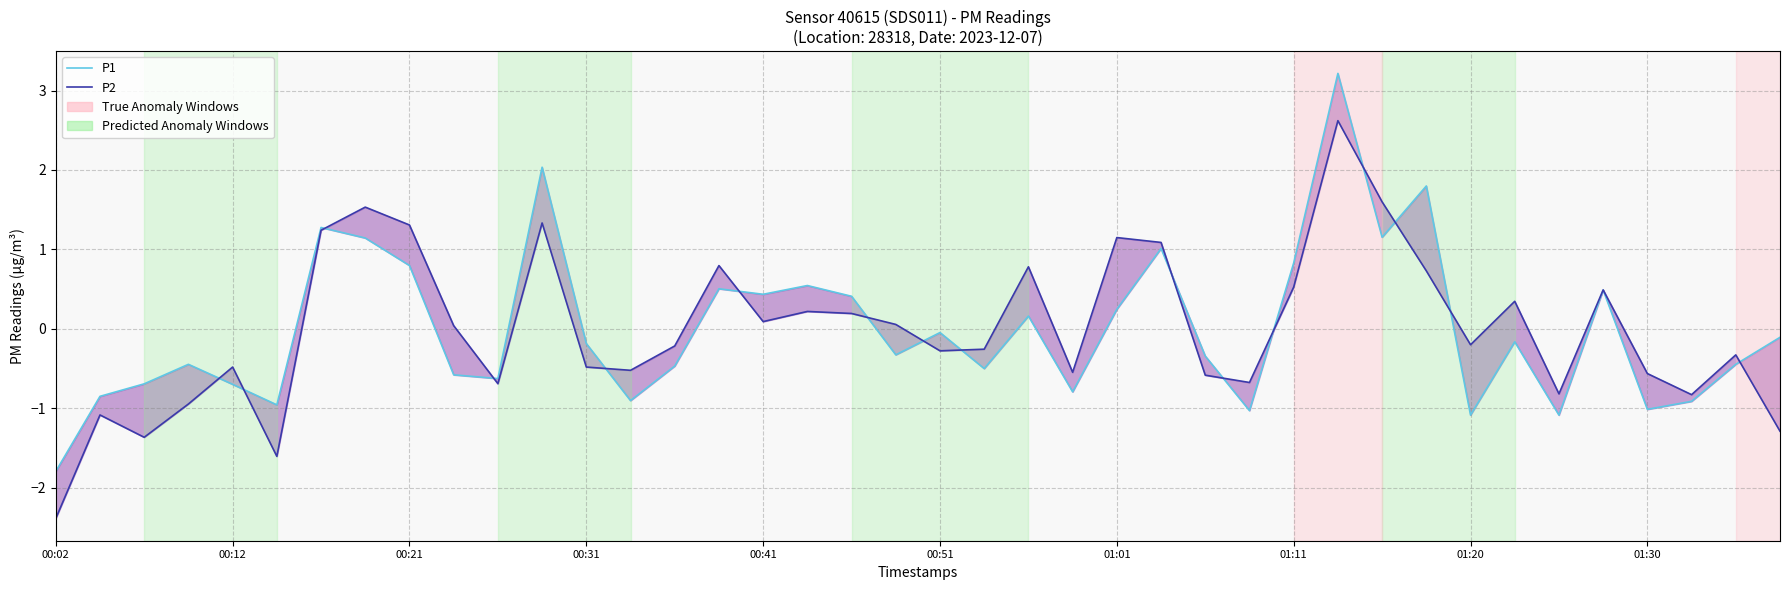

Between 01:30 and 36, which series saw the biggest shift?

P2